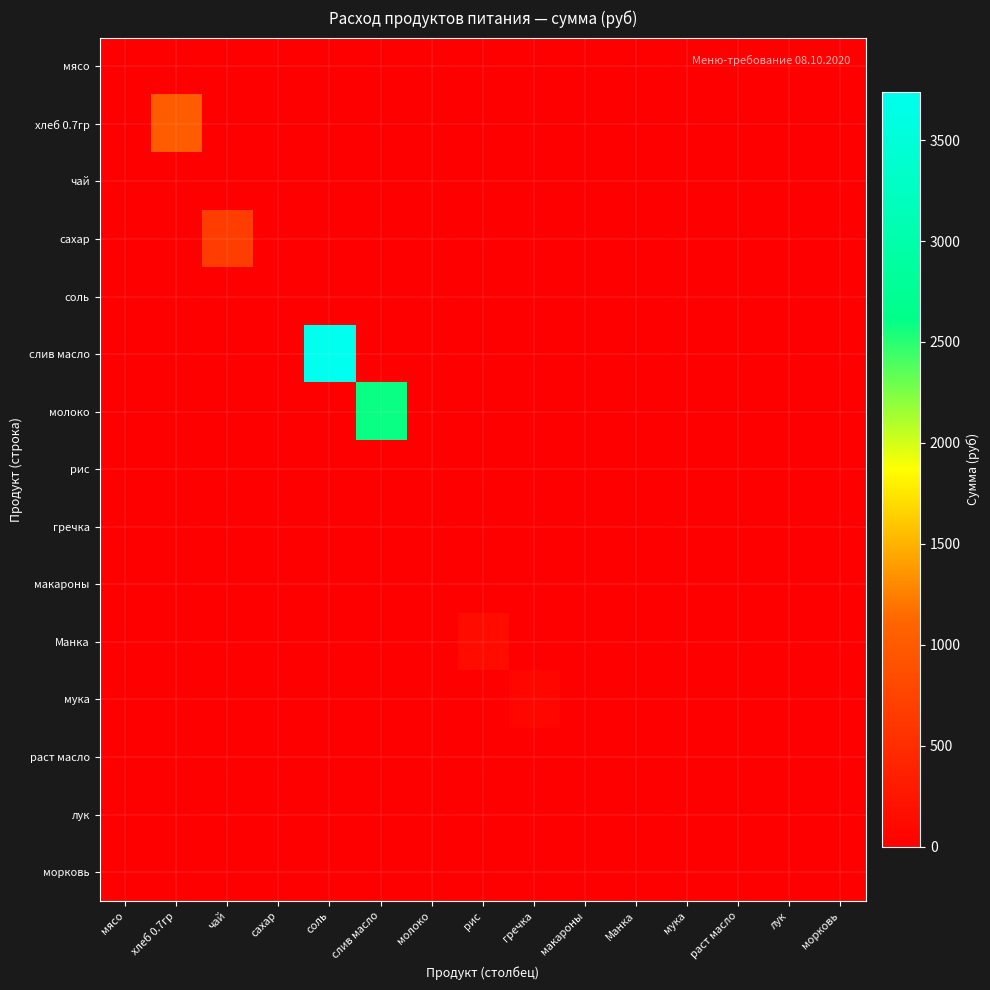

At which category does the chart reach its minimum across all series?

мясо